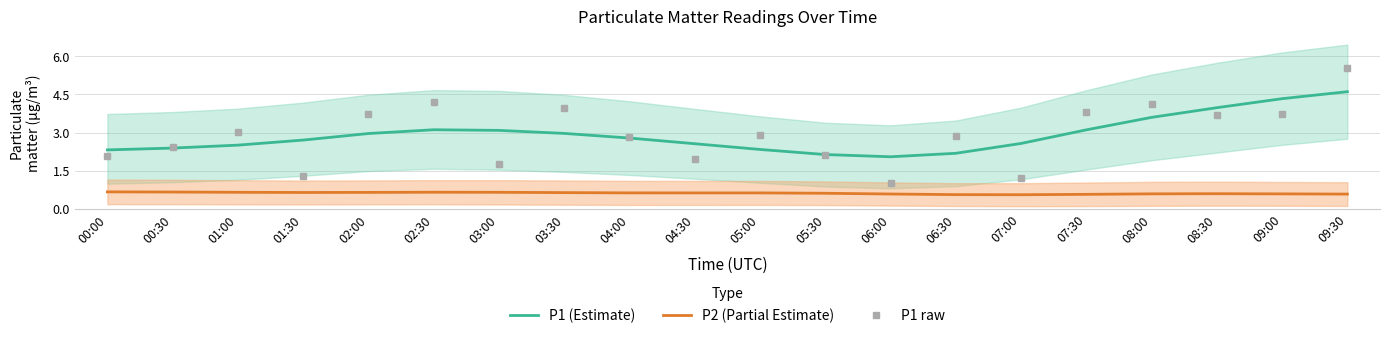

True or false: P2 (Partial Estimate) and P1 (Estimate) intersect in this chart.

False